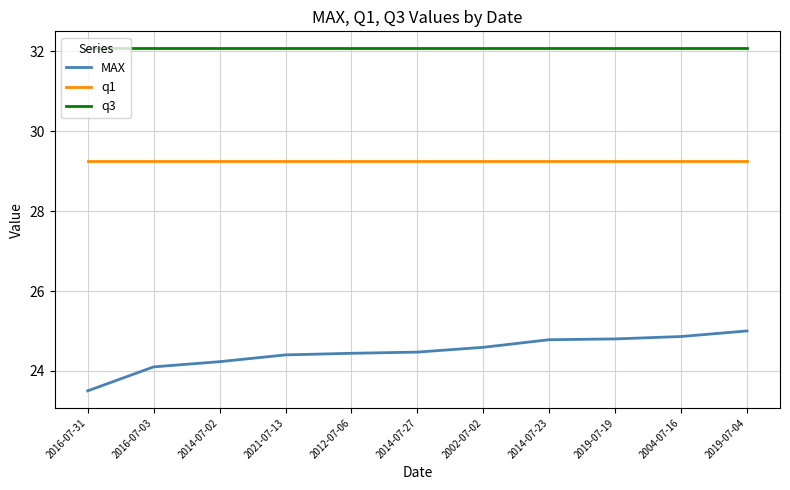

At how many categories does at least one series exceed 25?

11